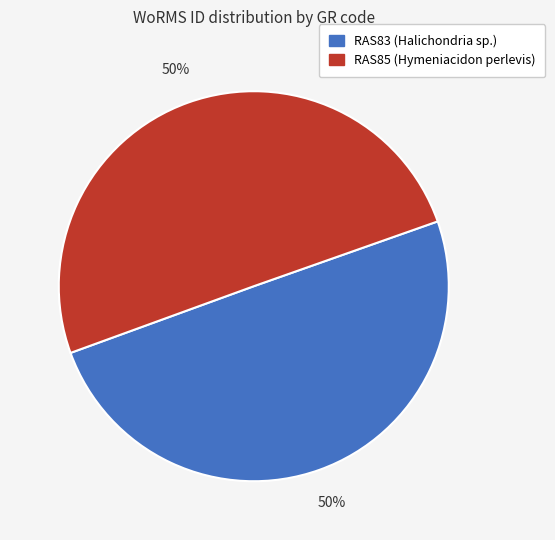

To the nearest percent, what is the average slice percentage?

50%